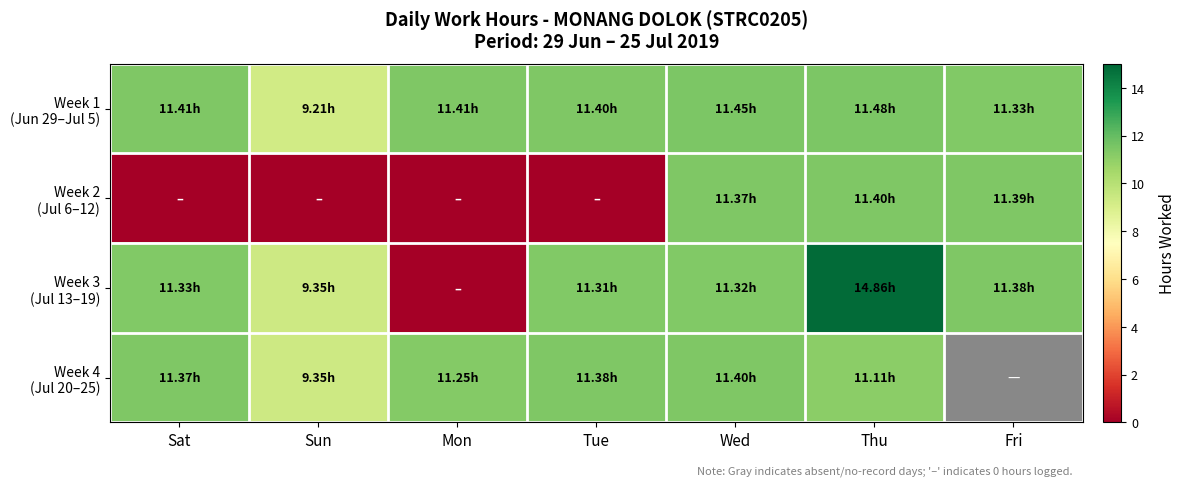

What is the difference between the maximum and minimum values in the Week 4 (Jul 20–25) series?

2.1